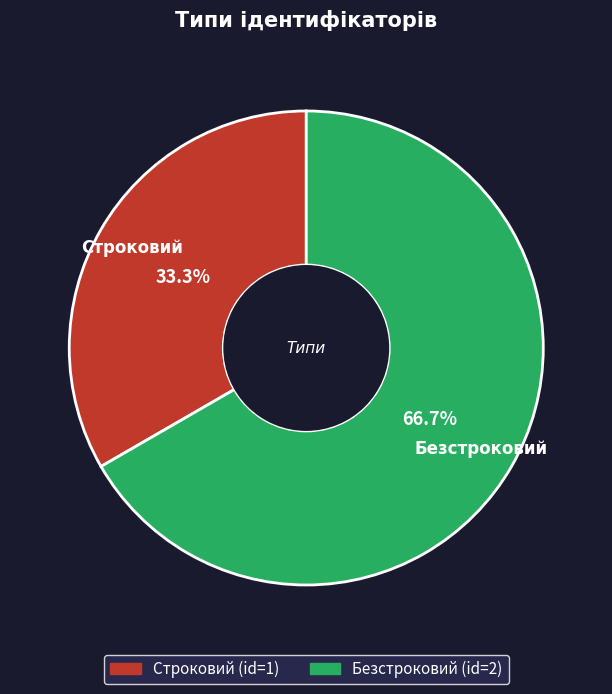

To the nearest percent, what is the difference between the largest and smallest slice percentages?

33%